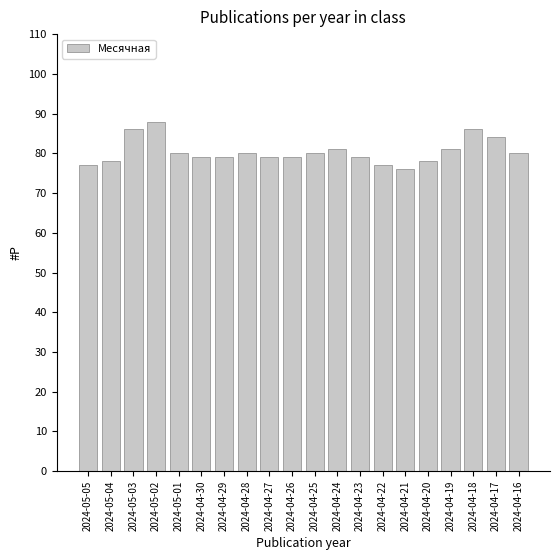

Which category has the highest value across all series?

2024-05-02